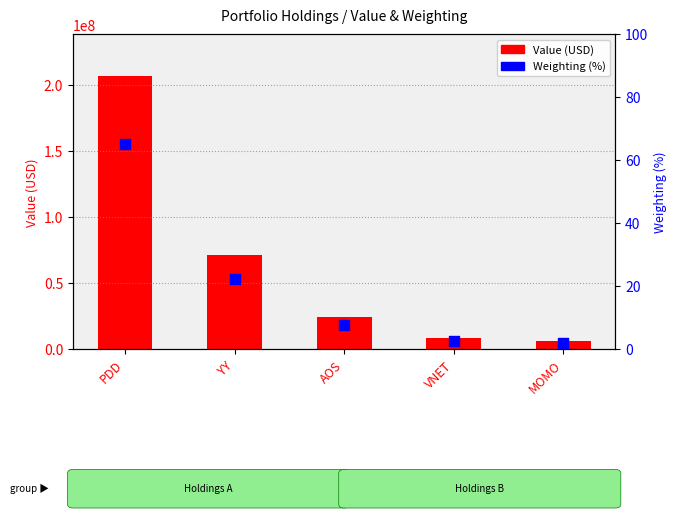

Is the value of Value (USD) at PDD greater than the value of Weighting (%) at PDD?

Yes